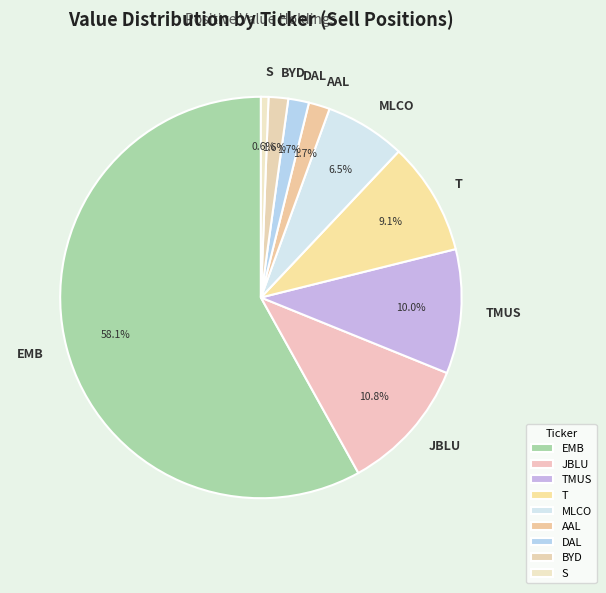

What is the total percentage of AAL and TMUS?

11.7%